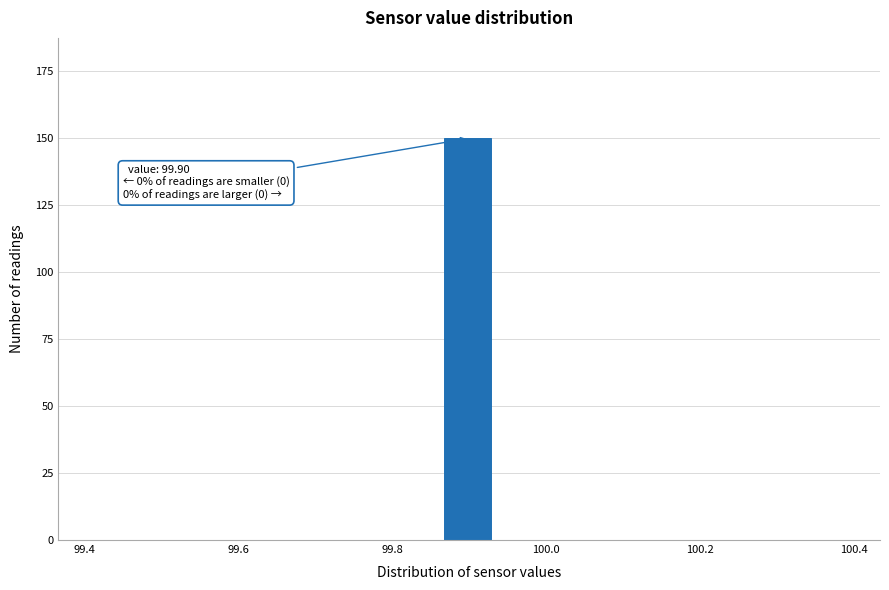

Read against the x-axis, roughly where is the centre of the tallest bar?

99.90